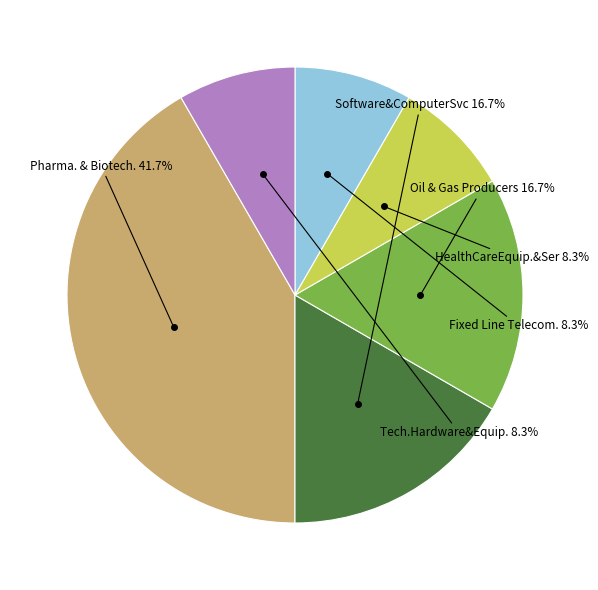

Does any single category account for the majority?

No